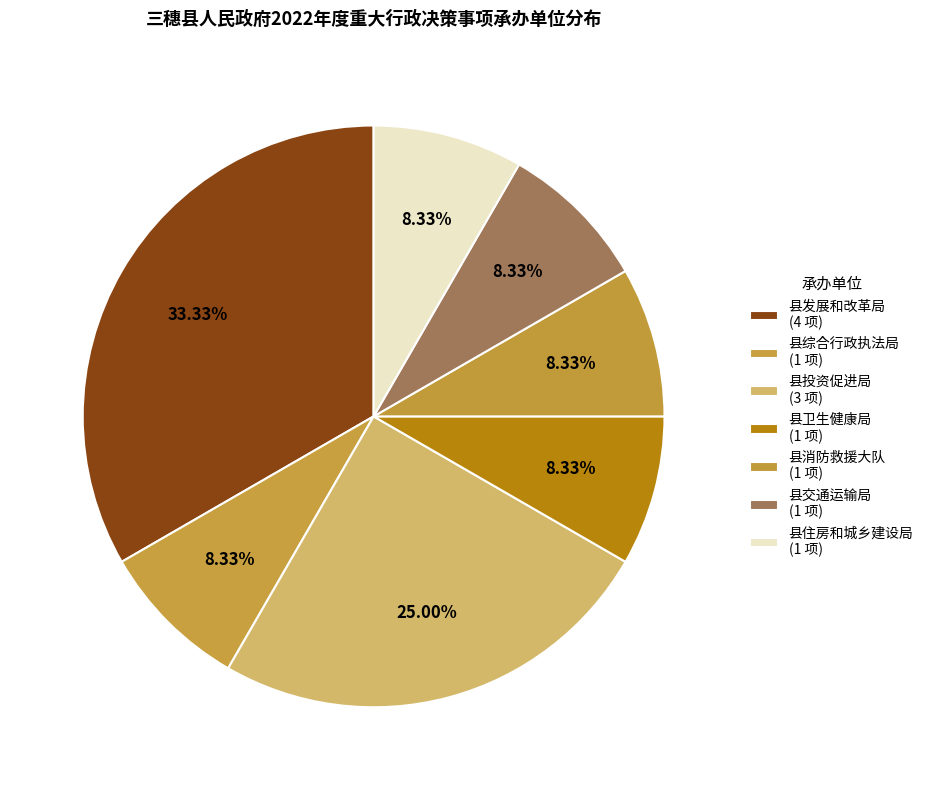

How many slices are in this pie chart?

7